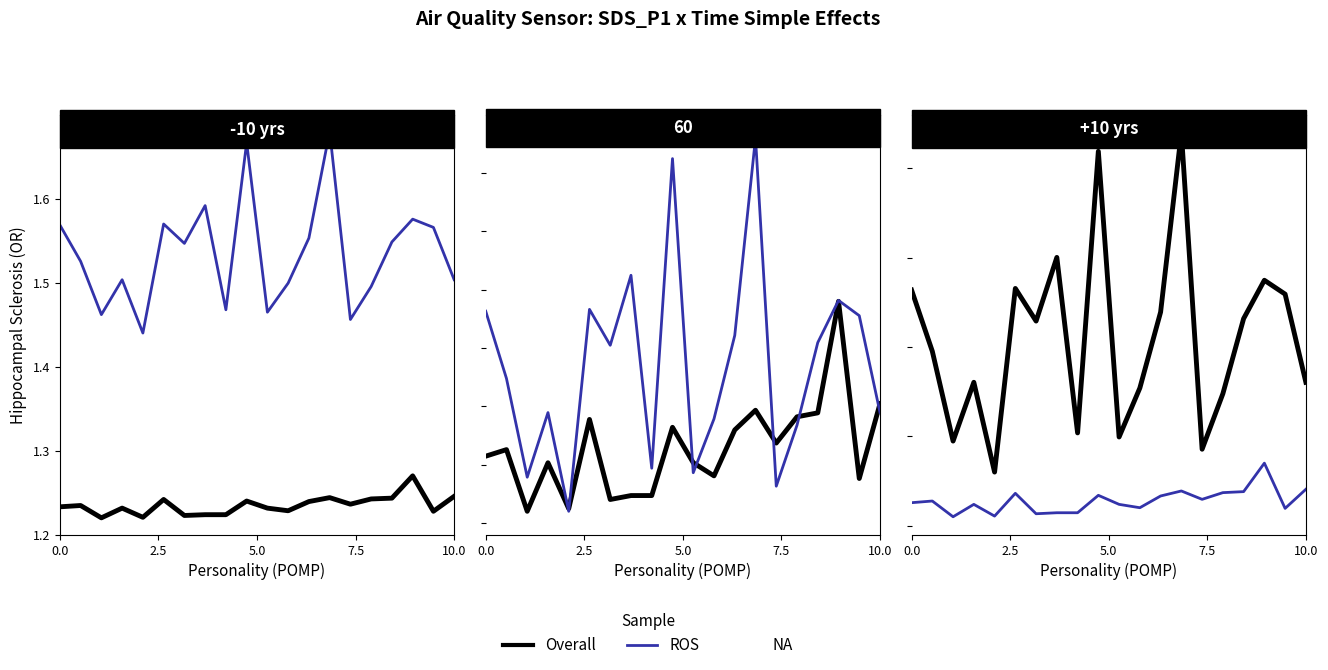

What is the value of the Overall point at the 4th from the left?

1.2